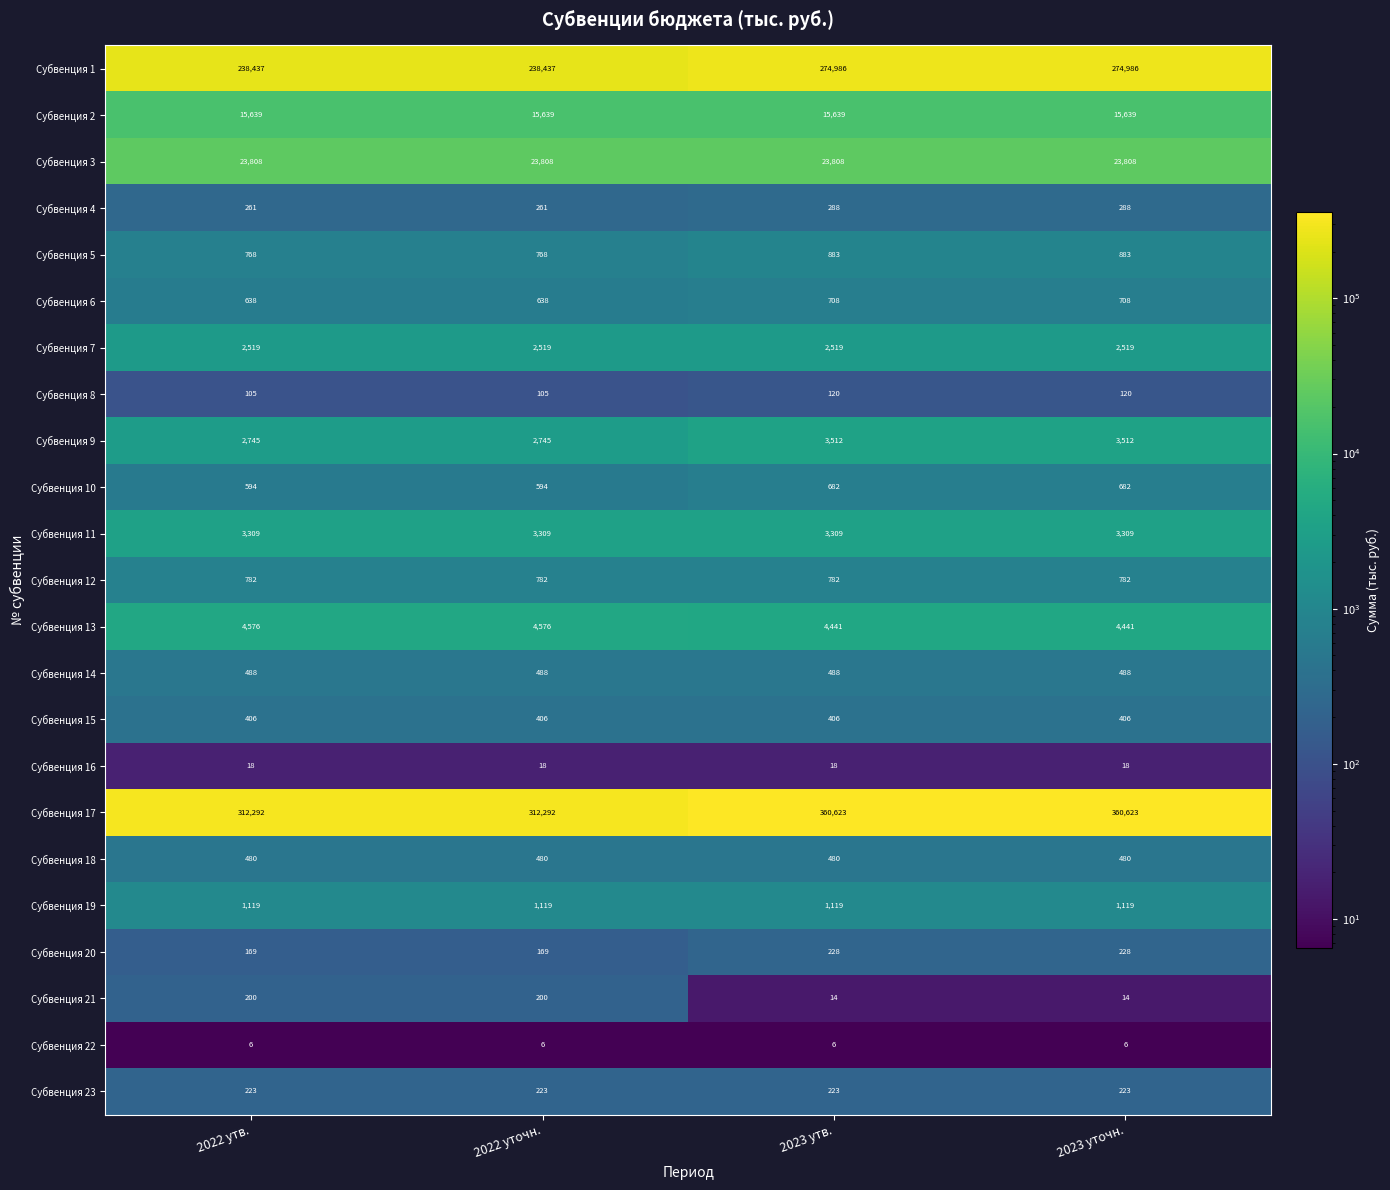

What is the total value across all series at 2022 утв.?

609582